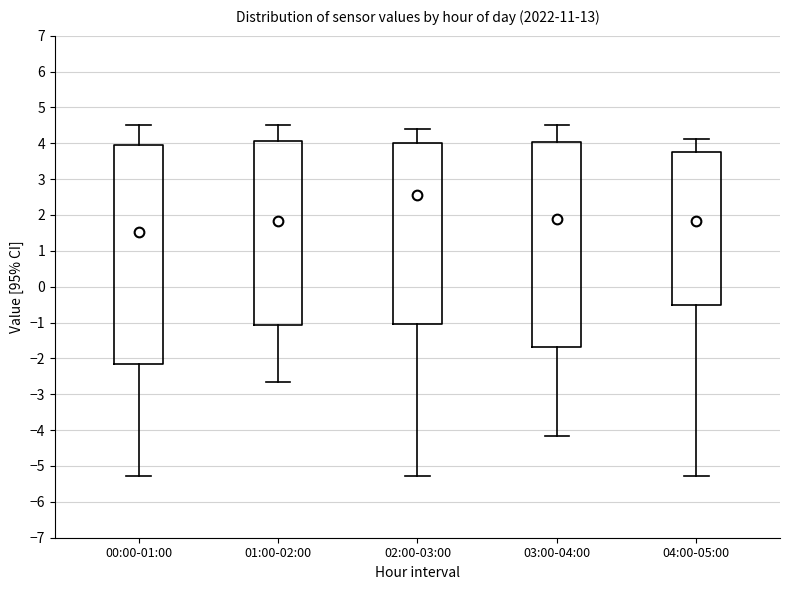

Reading left to right, read every box against the y-axis: the position of its median line, the range the box covers, and the ends of its whiskers. The values are not printed on the chart, so give them approximately, as read against the axis.

00:00-01:00: median 1.5, box -2.1 to 3.9, whiskers -5.3 to 4.5
01:00-02:00: median 1.8, box -1.1 to 4.1, whiskers -2.6 to 4.5
02:00-03:00: median 2.6, box -1.0 to 4.0, whiskers -5.3 to 4.4
03:00-04:00: median 1.9, box -1.7 to 4.0, whiskers -4.2 to 4.5
04:00-05:00: median 1.8, box -0.5 to 3.8, whiskers -5.3 to 4.1